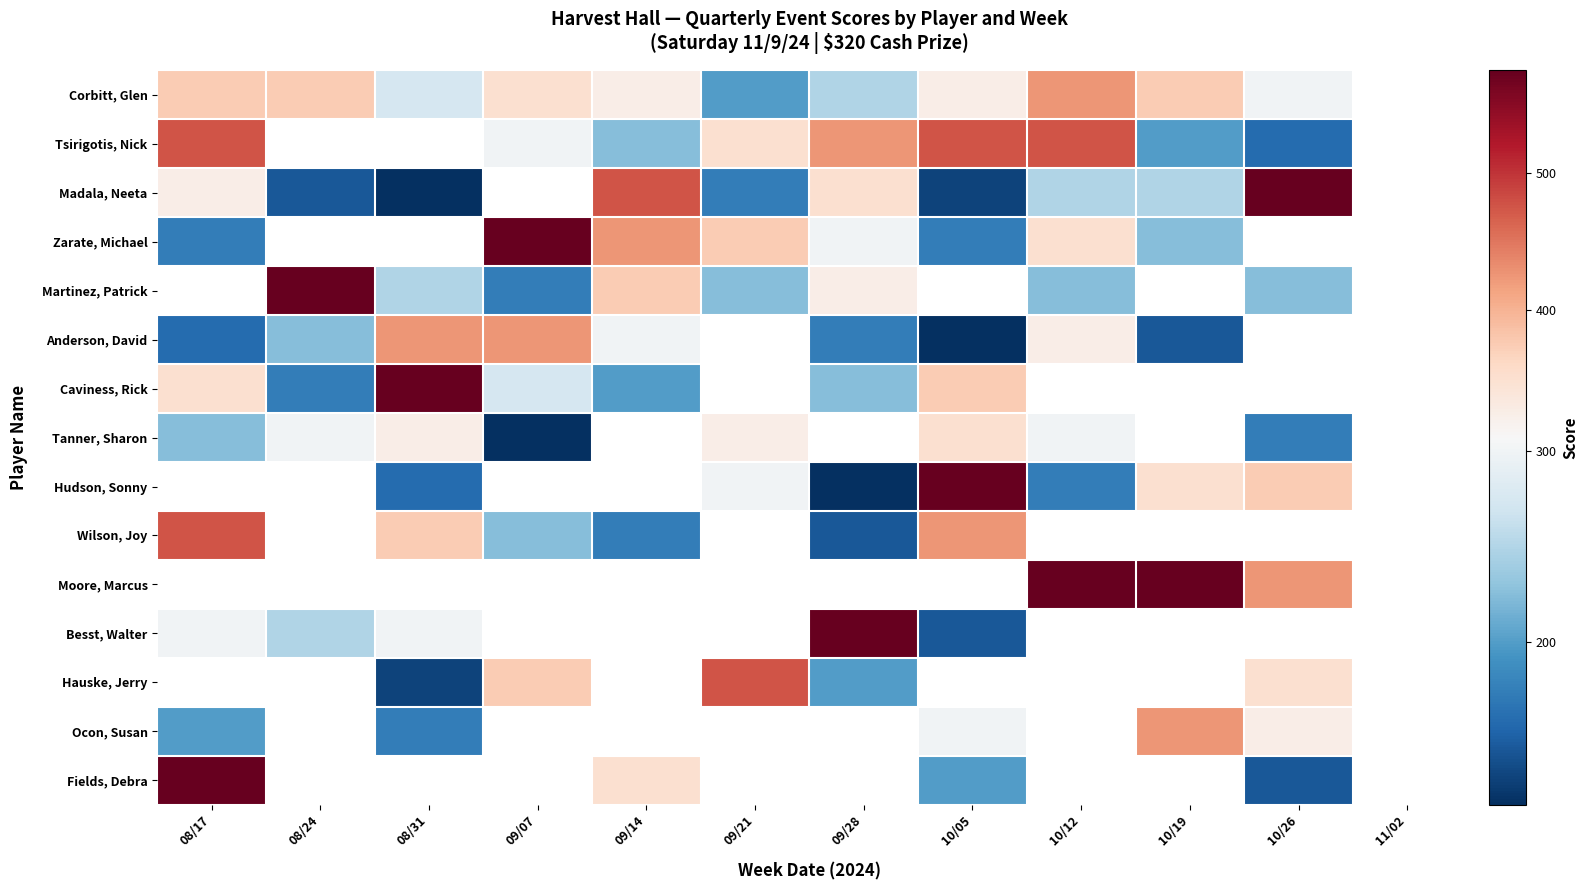

At how many categories does at least one series exceed 394?

11